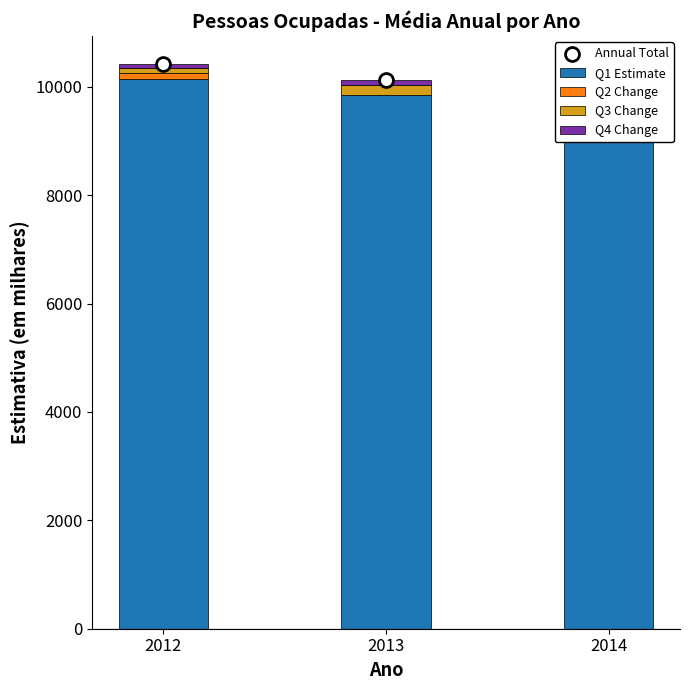

Which series contains the lowest Y value?

Q2 Change